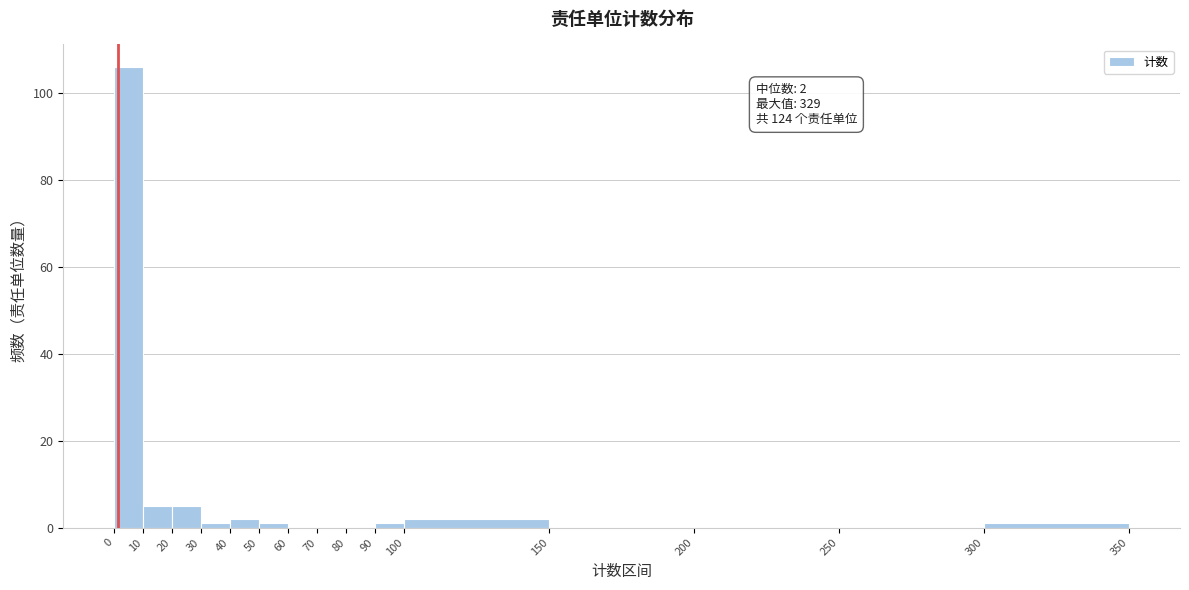

Over which range of the x-axis is the bar tallest?

0 to 10